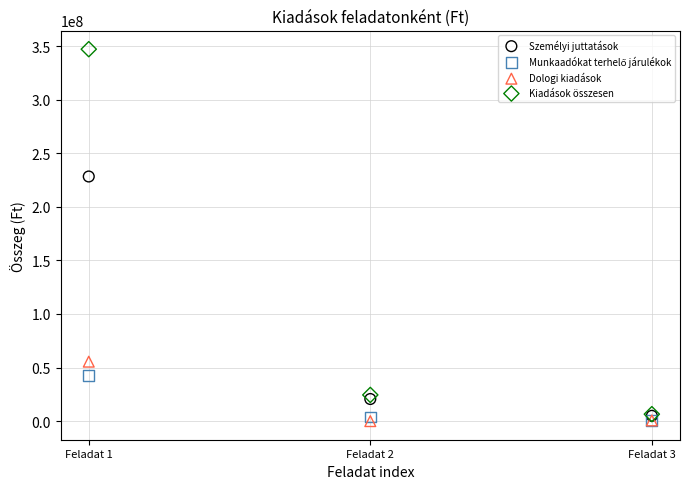

Across all series, what Y value is closest to 173534540?

228267455